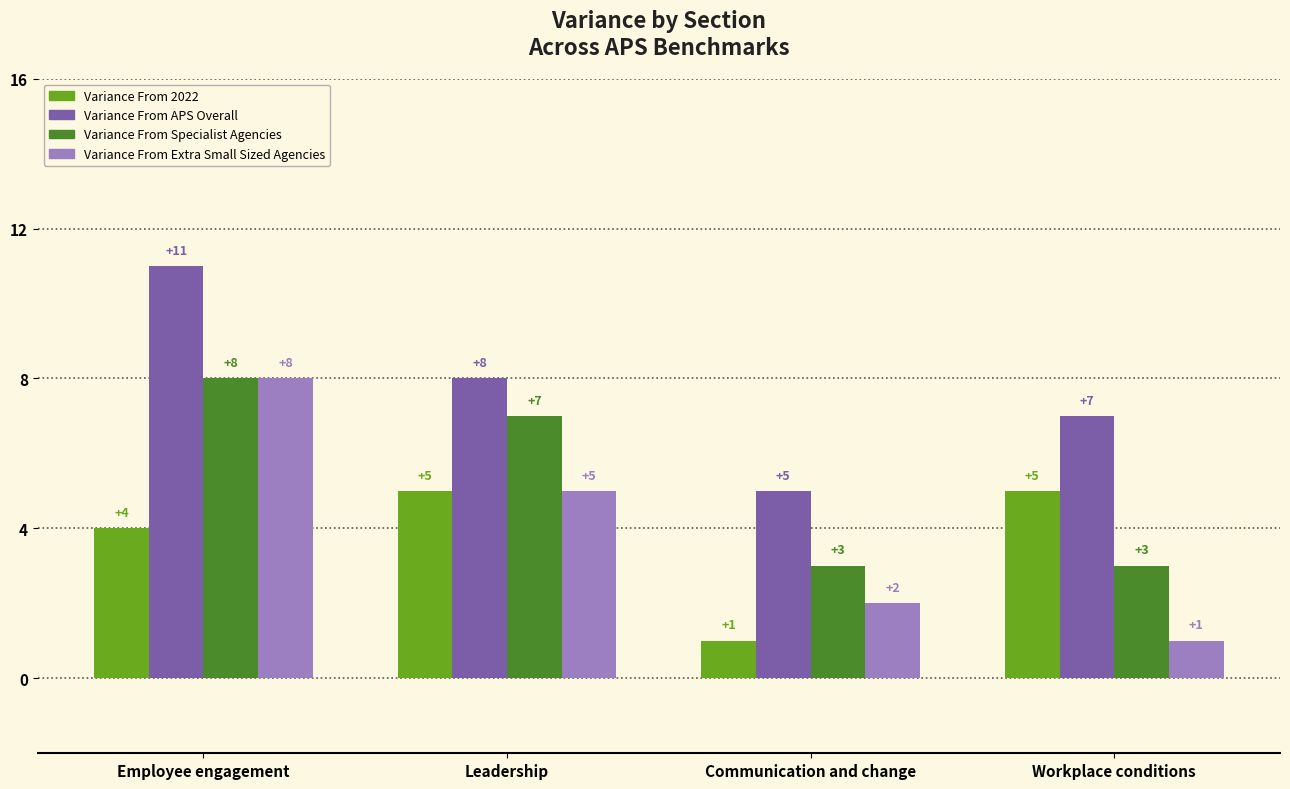

Count the number of categories in the chart.

4